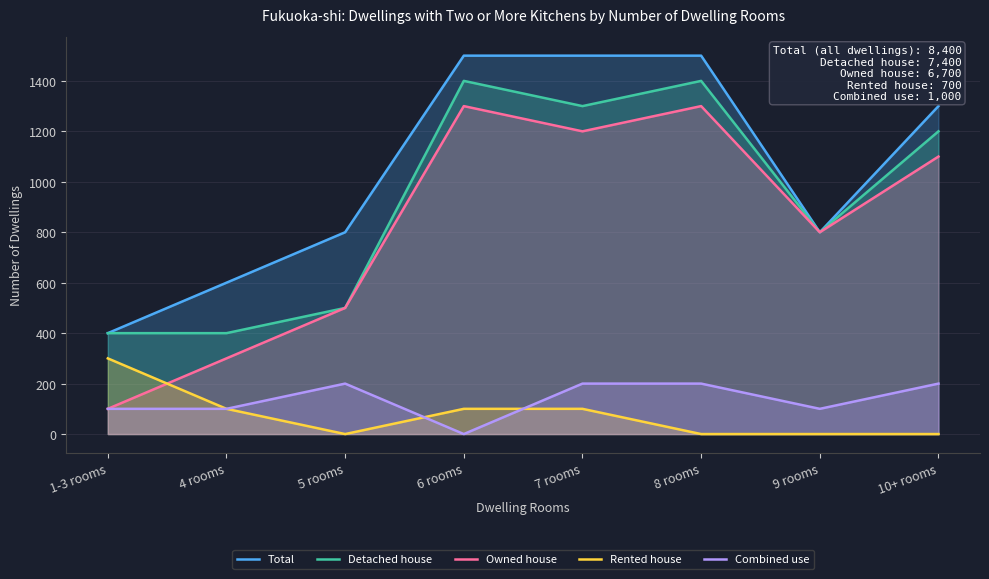

What position from the right is 7 rooms?

4